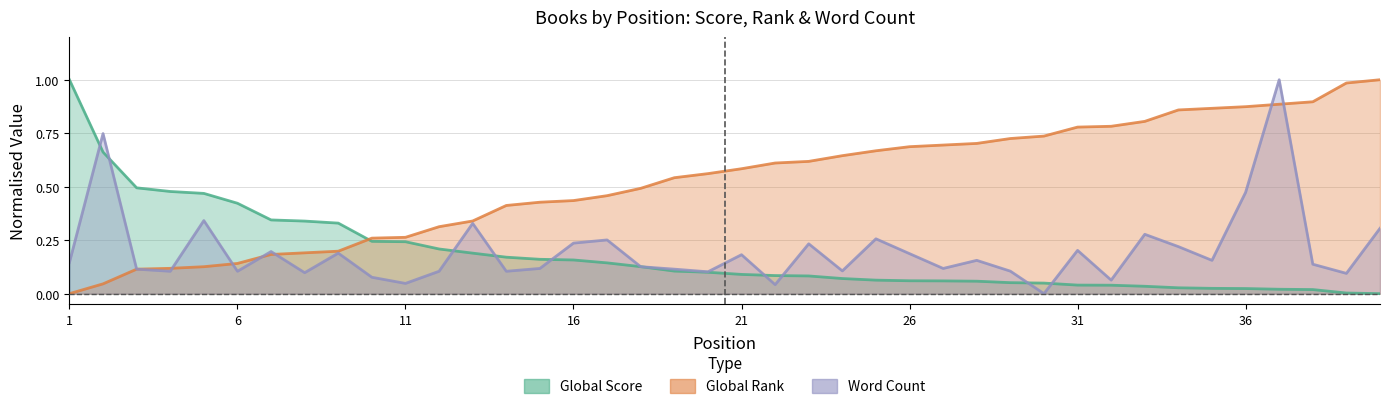

How many values in the Global Score series exceed 0?

39